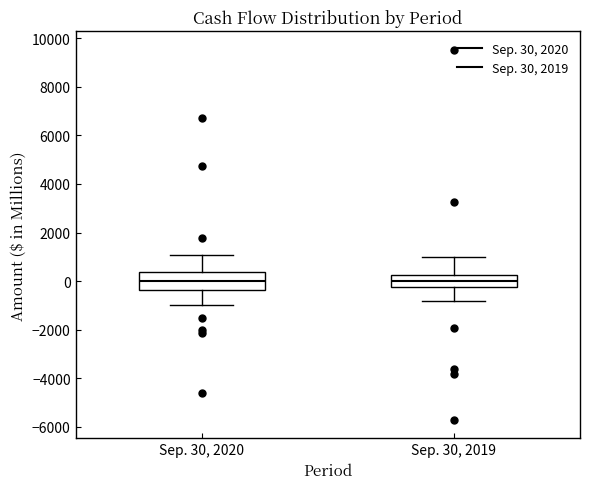

Reading left to right, transcribe this box plot: for each box, give where its median line is, the range the box spans, and where its two whiskers end, as read against the y-axis. The values are not printed on the chart, so give them approximately, as read against the axis.

Sep. 30, 2020: median 0, box -400 to 400, whiskers -1000 to 1000
Sep. 30, 2019: median 0, box -200 to 200, whiskers -800 to 1000